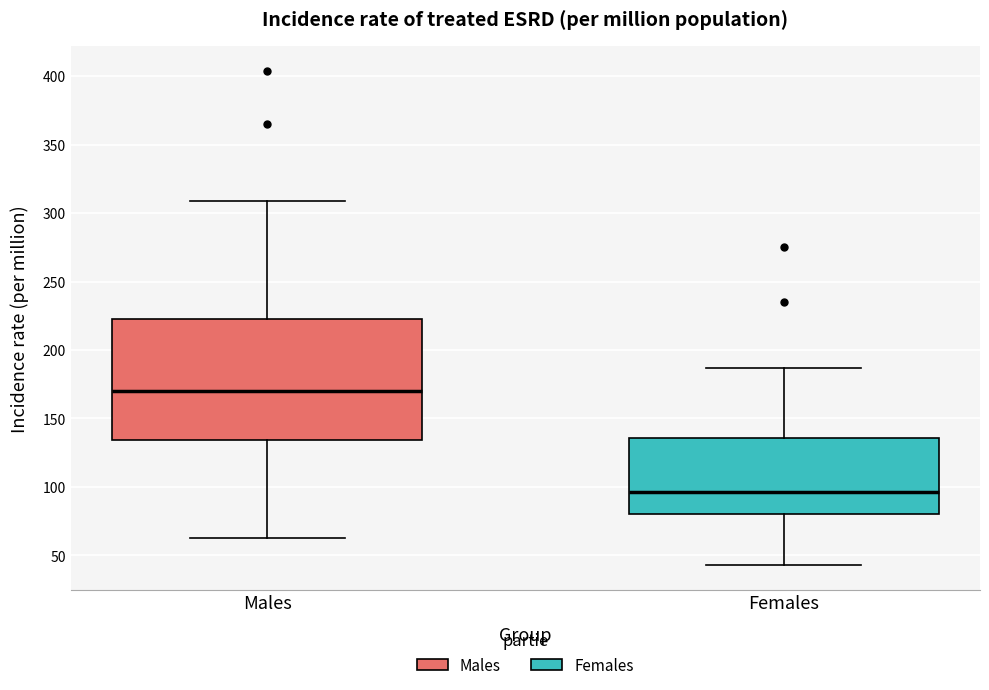

Reading left to right, read every box against the y-axis: the position of its median line, the range the box covers, and the ends of its whiskers. The values are not printed on the chart, so give them approximately, as read against the axis.

Males: median 170, box 135 to 225, whiskers 65 to 310
Females: median 95, box 80 to 135, whiskers 45 to 185